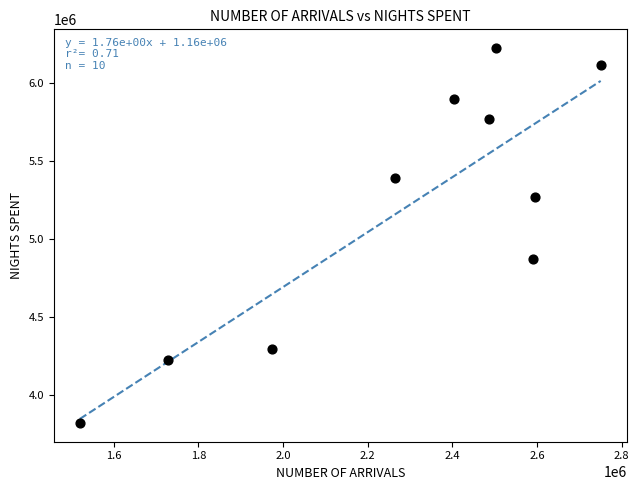

What Y value in the scatter plot is closest to 5021908?

4871736